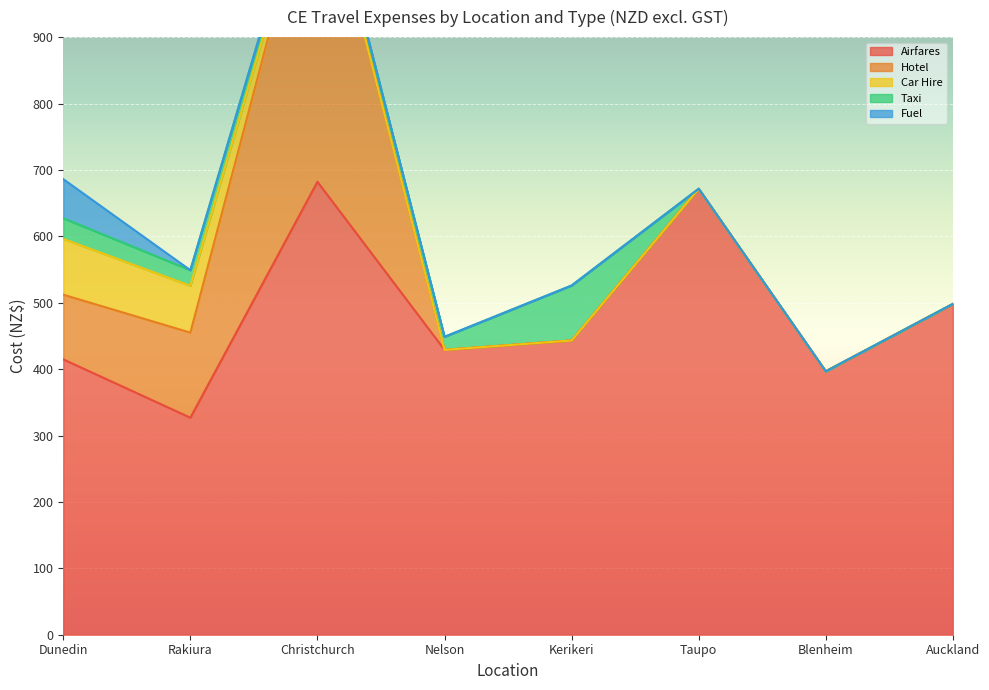

The Taxi series shows -46.1 at Auckland. True or false?

False